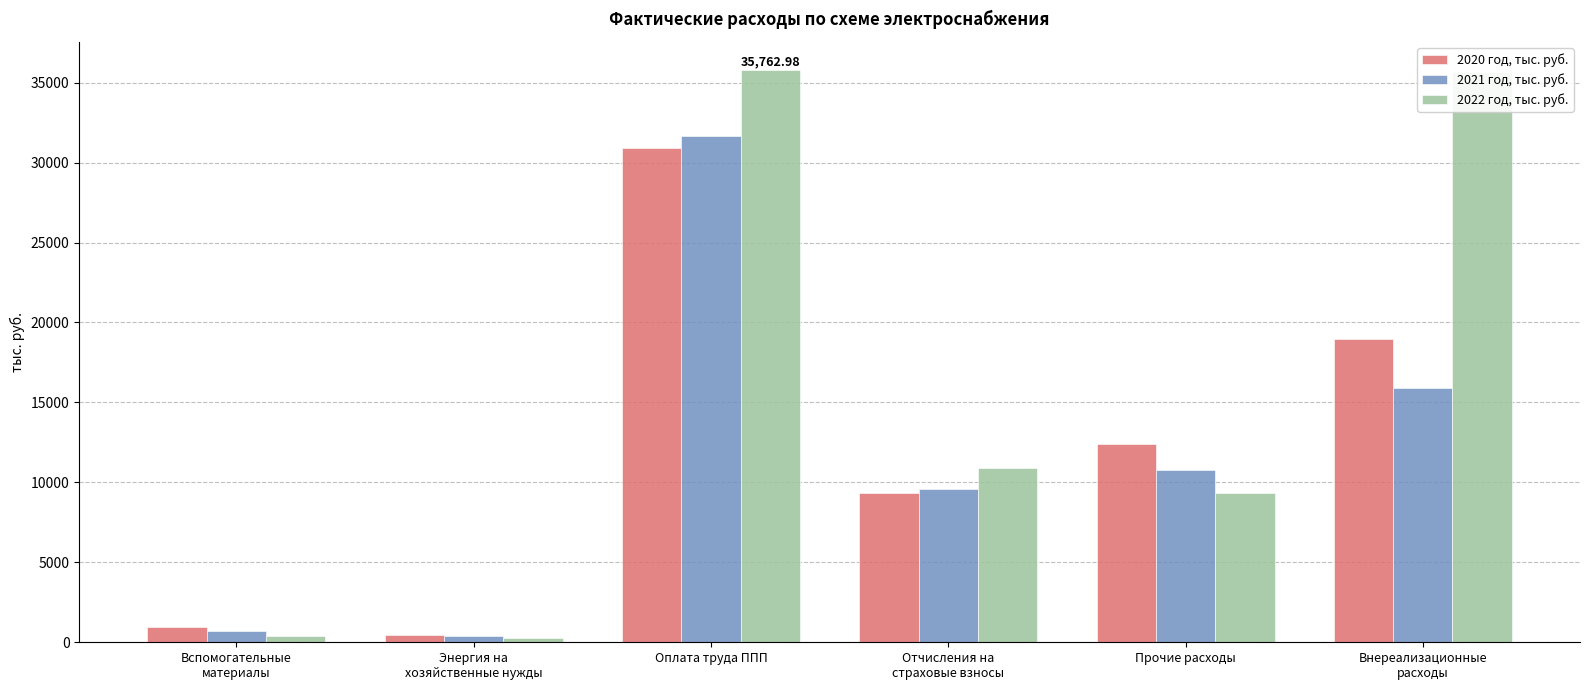

What is the label of the 2nd bar from the right?

Прочие расходы